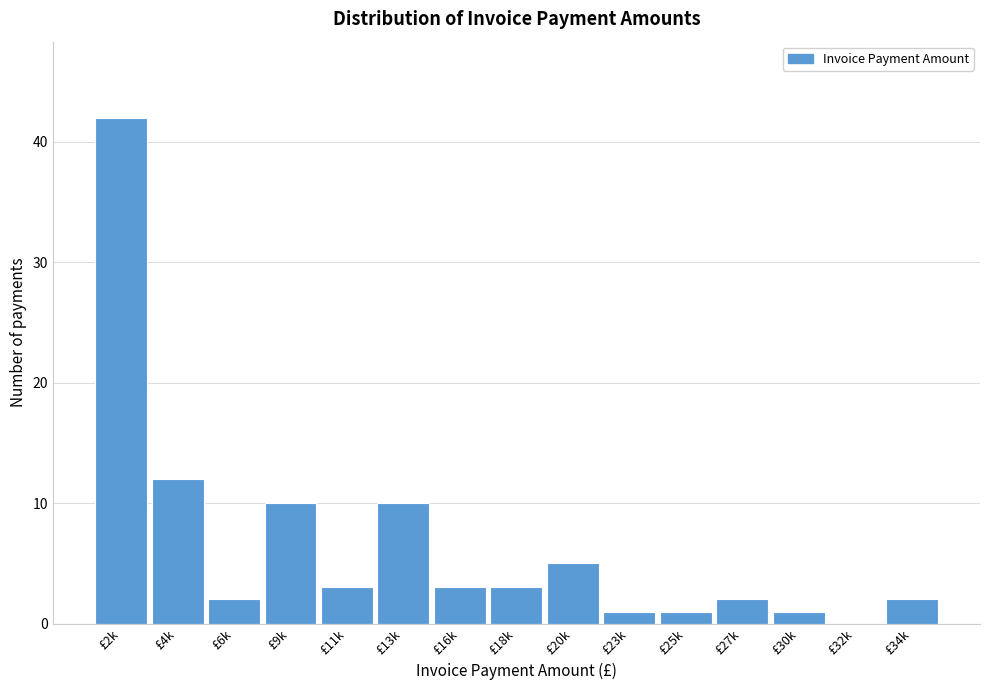

Reading left to right, transcribe all the data shown in this chart.

£2k=42	£4k=12	£6k=2	£9k=10	£11k=3	£13k=10	£16k=3	£18k=3	£20k=5	£23k=1	£25k=1	£27k=2	£30k=1	£32k=0	£34k=2